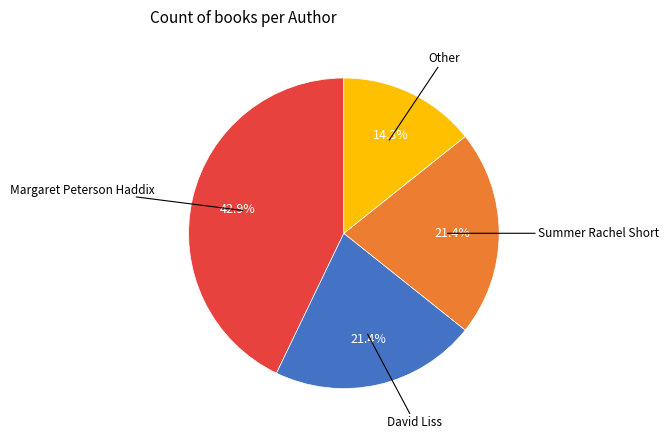

Is there any slice that represents more than half of the pie?

No